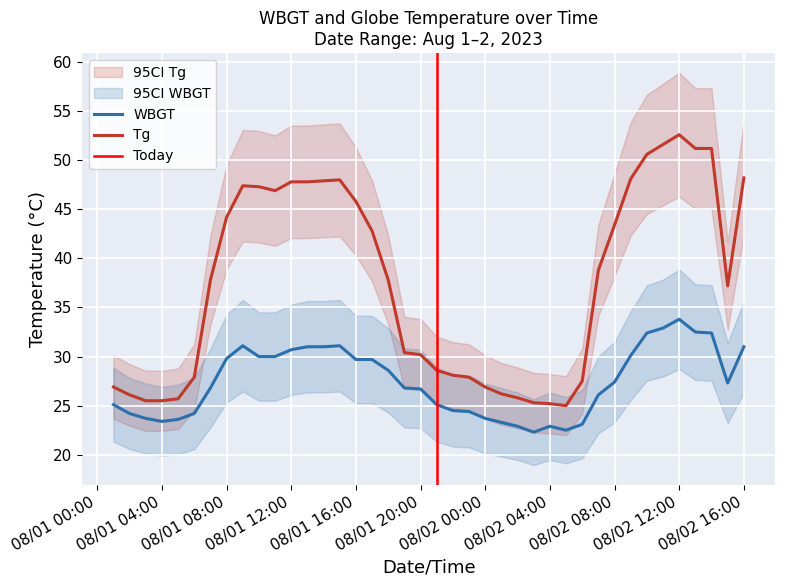

True or false: WBGT and Tg cross at least once.

False